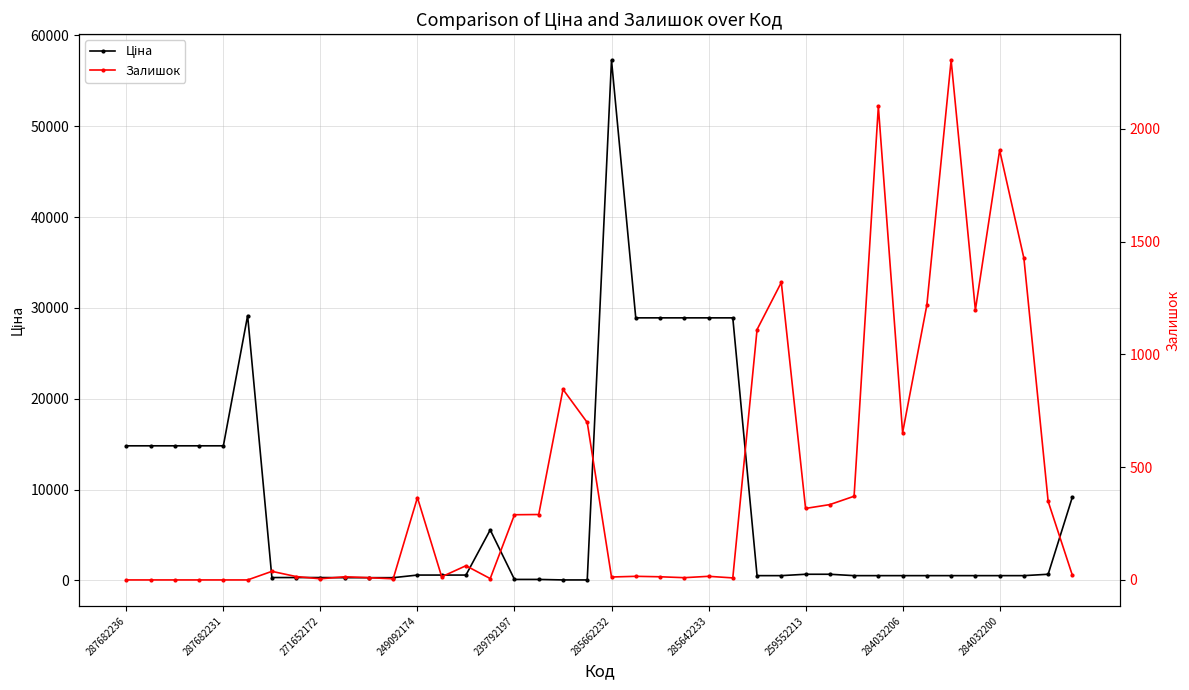

Rank the series by their average value, from lowest to highest.

Залишок, Ціна